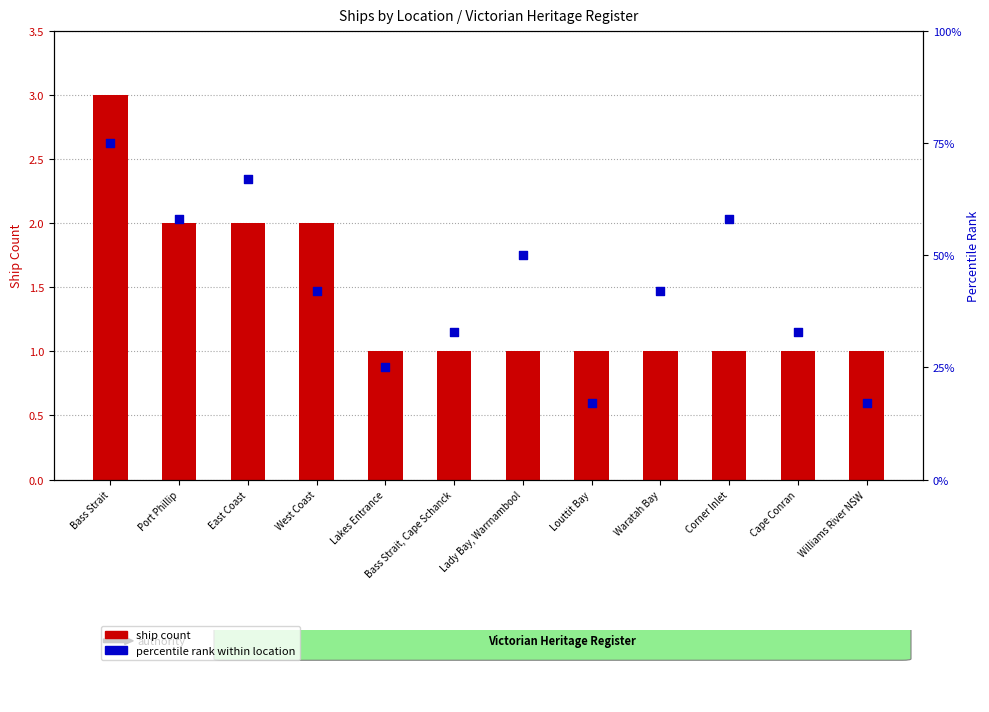

Which series contains the lowest Y value?

ship count